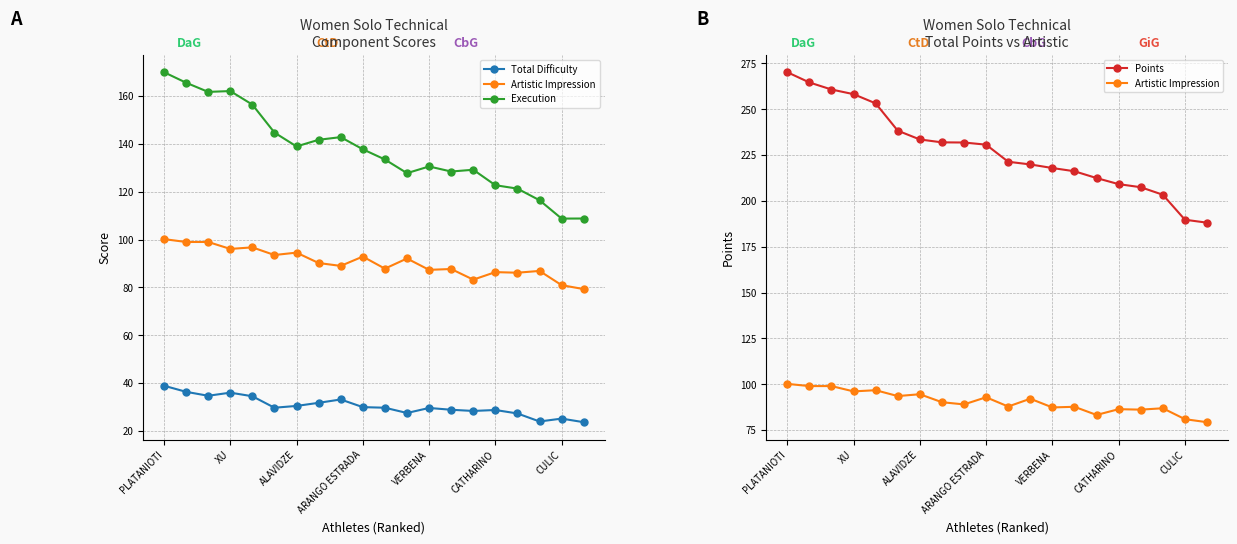

At which label does Total Difficulty first exceed 29?

PLATANIOTI